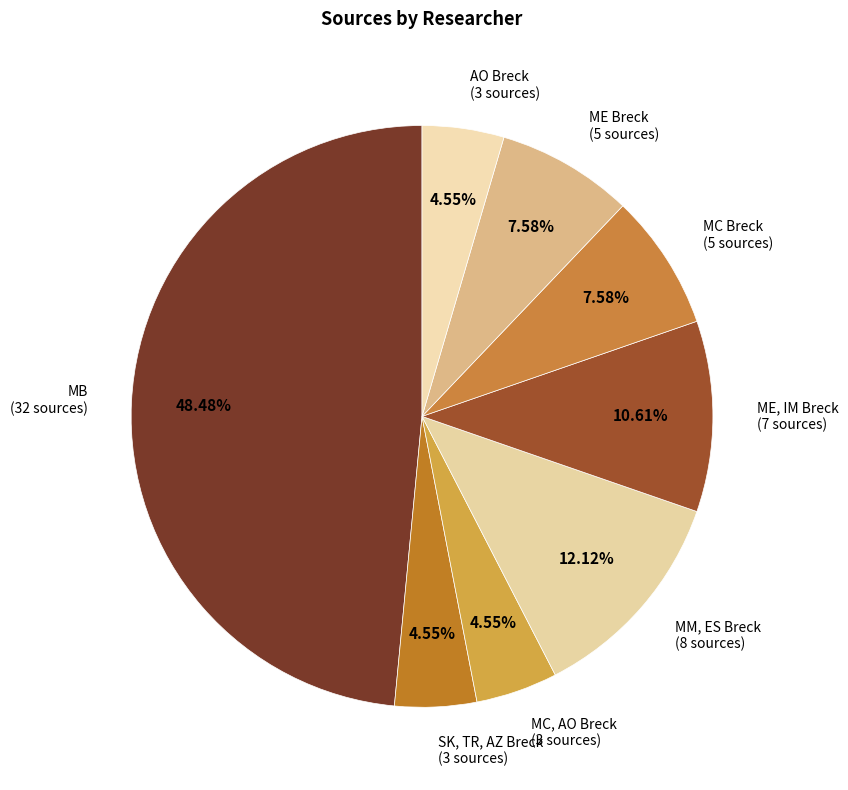

Approximately how many times larger is the value at MB compared to MC, AO Breck?

10.7